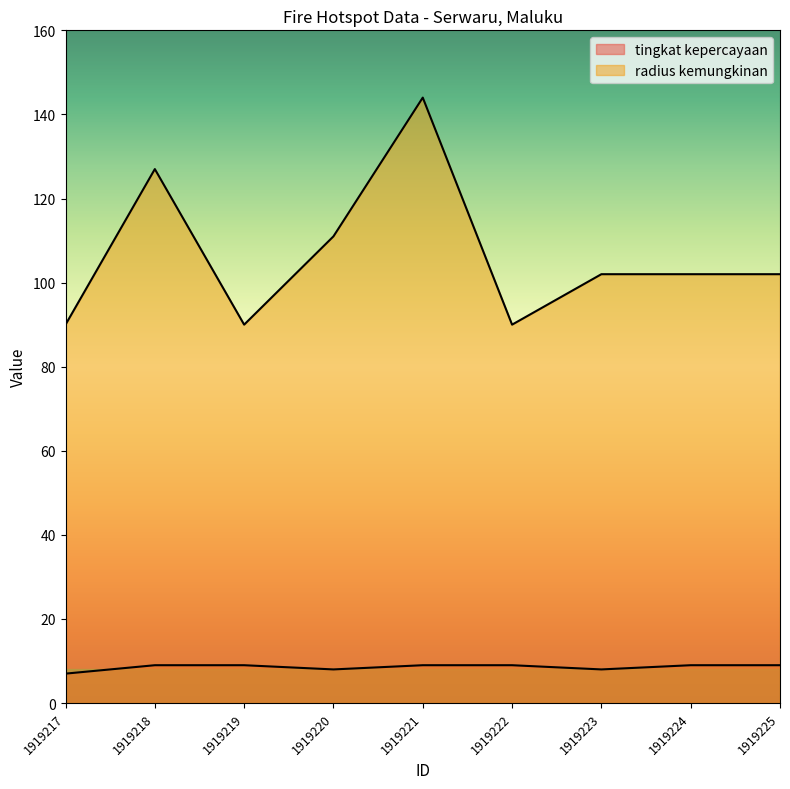

Where is radius kemungkinan nearest to the value 117?

1919220